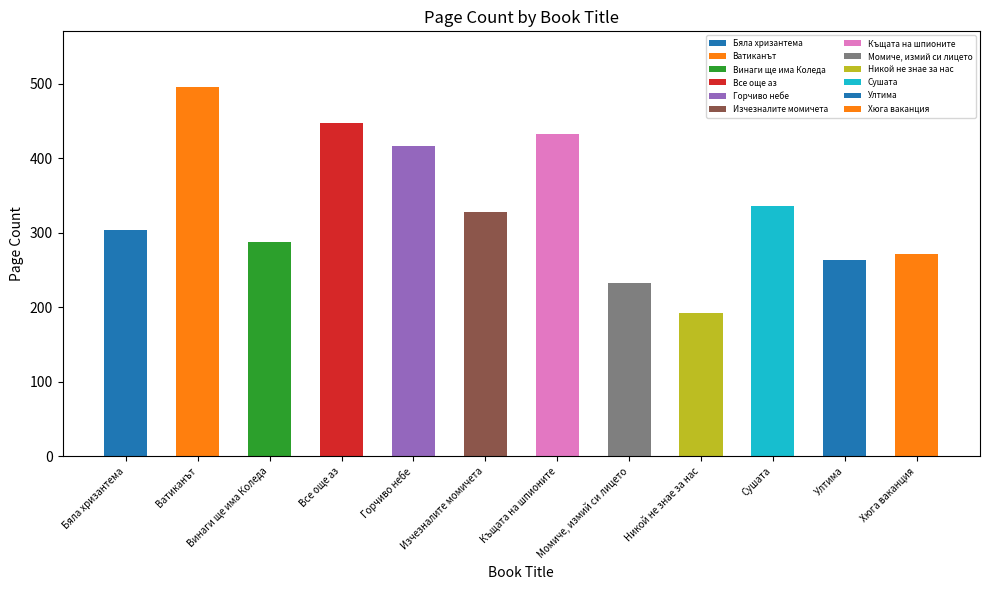

What is the maximum value shown in the chart?

496